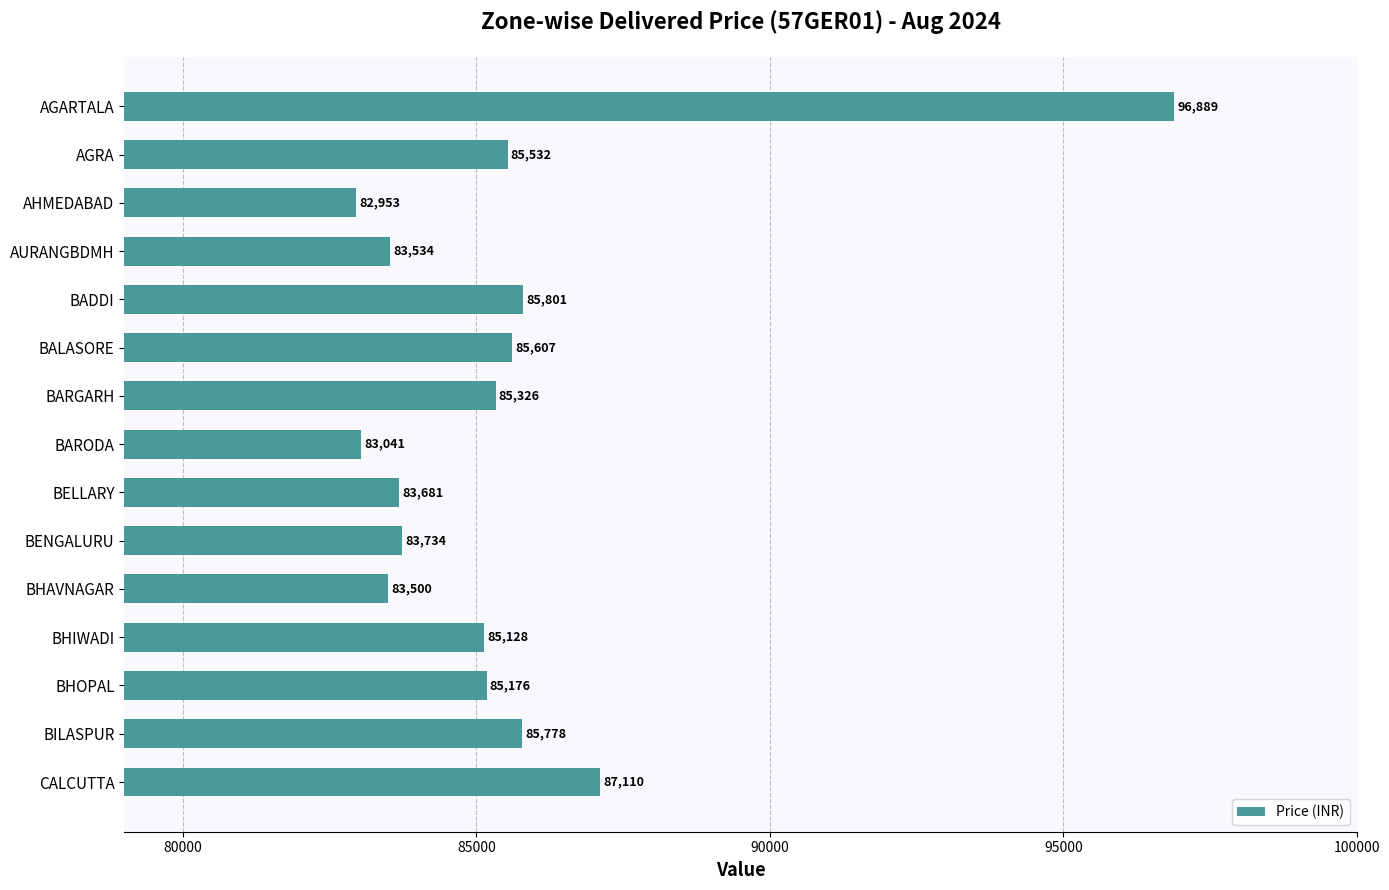

What is the value of the 8th bar from the top?

83041